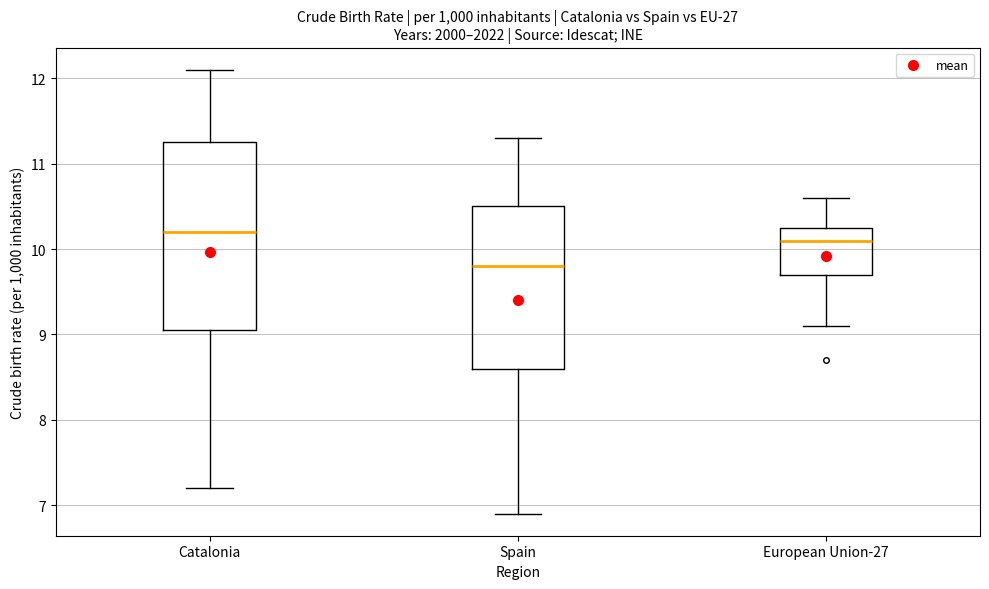

Reading left to right, transcribe this box plot: for each box, give where its median line is, the range the box spans, and where its two whiskers end, as read against the y-axis. The values are not printed on the chart, so give them approximately, as read against the axis.

Catalonia: median 10.2, box 9.1 to 11.3, whiskers 7.2 to 12.1
Spain: median 9.8, box 8.6 to 10.5, whiskers 6.9 to 11.3
European Union-27: median 10.1, box 9.7 to 10.3, whiskers 9.1 to 10.6